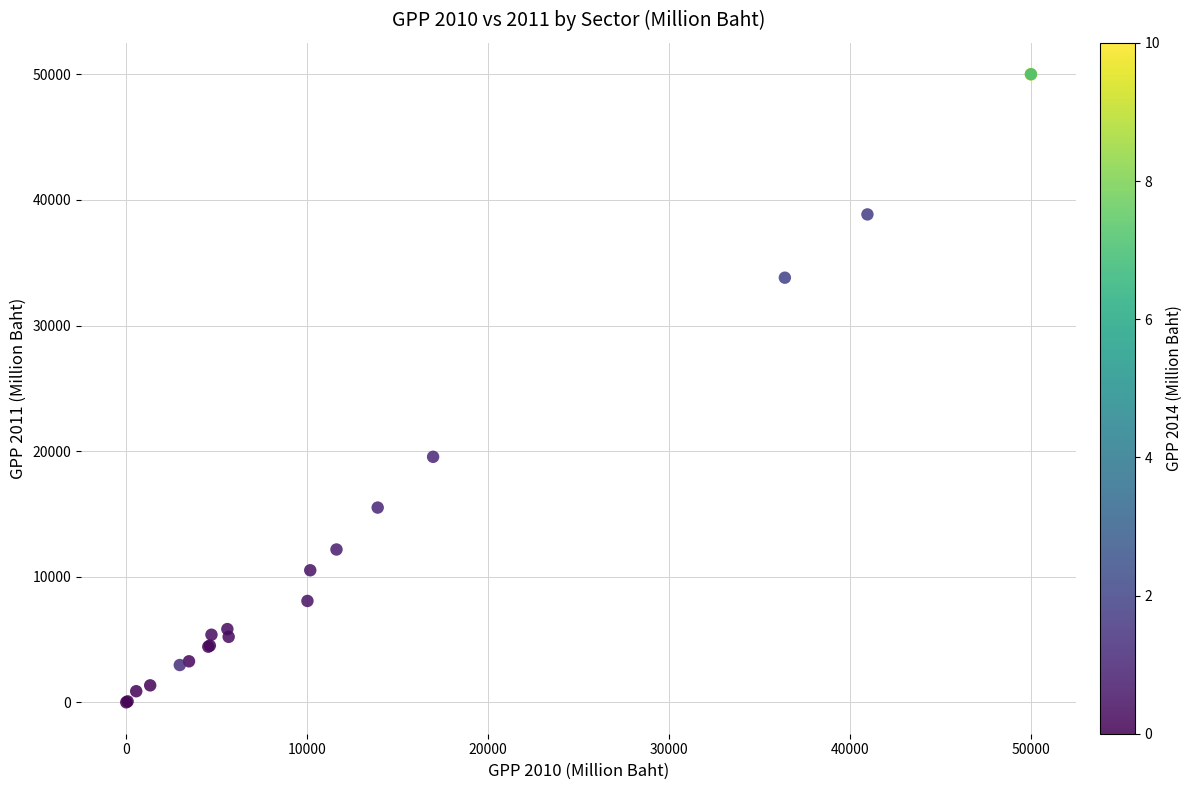

What Y value in the scatter plot is closest to 25006?

19550